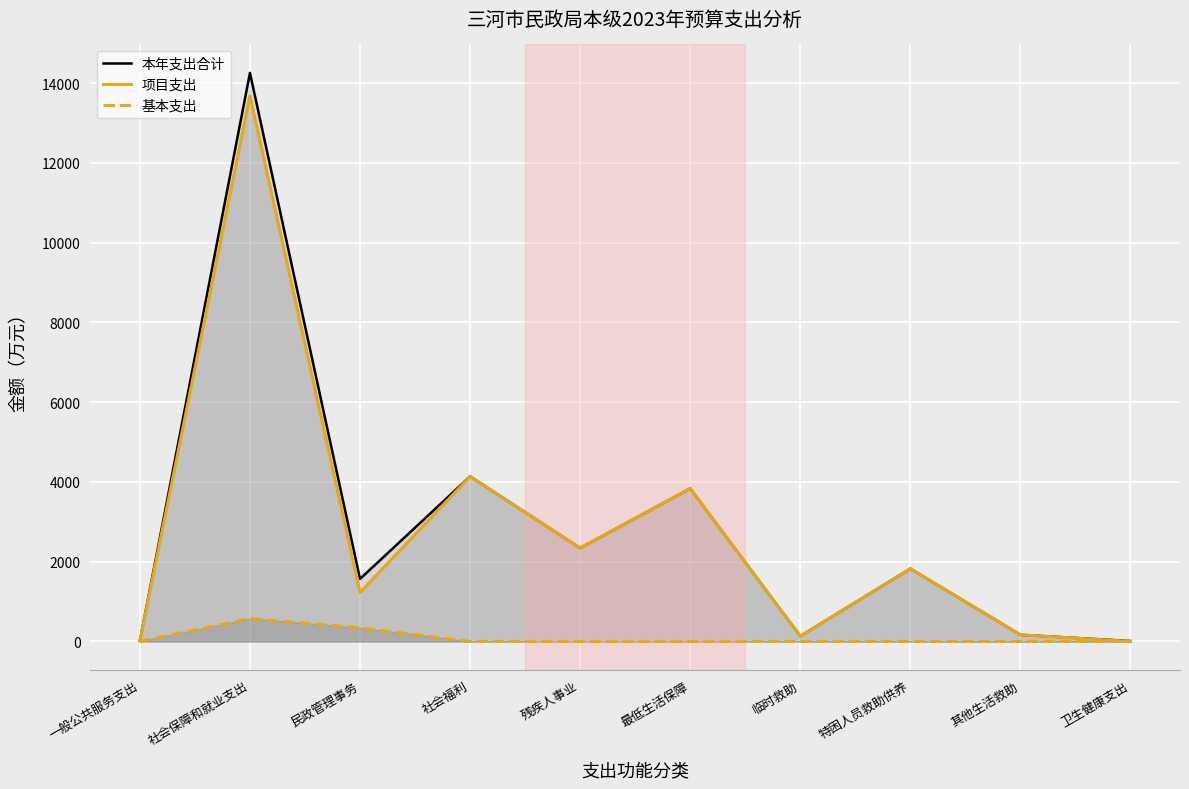

What is the difference between the highest and lowest values at 最低生活保障?

3833.0